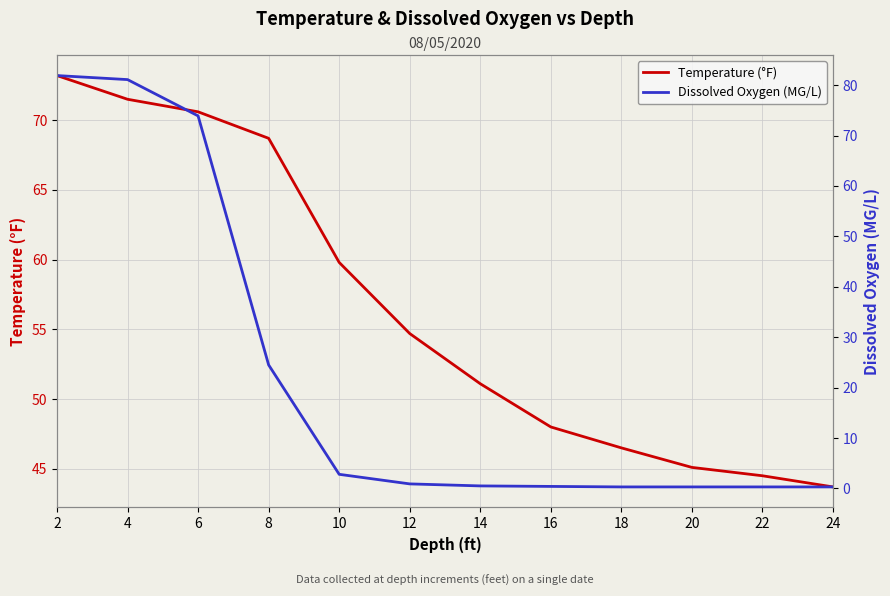

Which series has the largest total across all categories?

Temperature (°F)